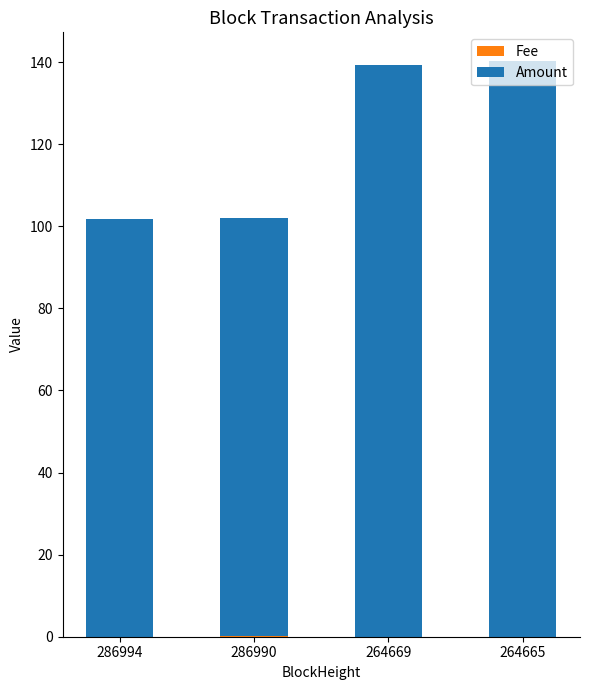

What is the sum of all Amount values?

483.1